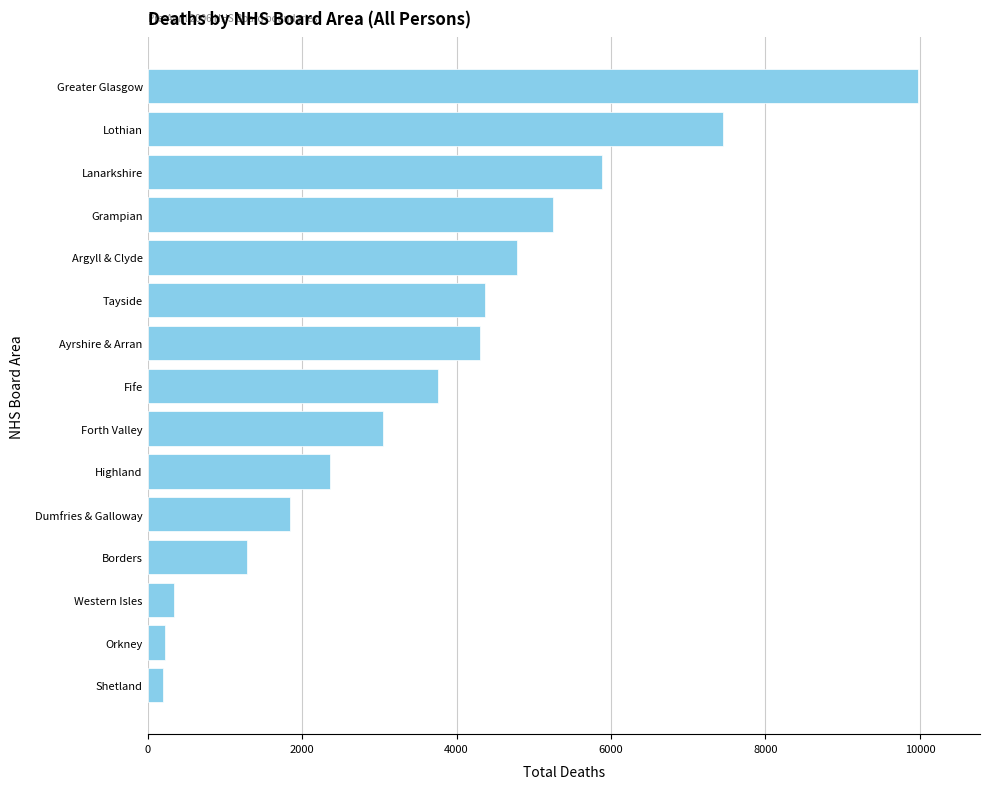

What is the greatest value displayed?

9979